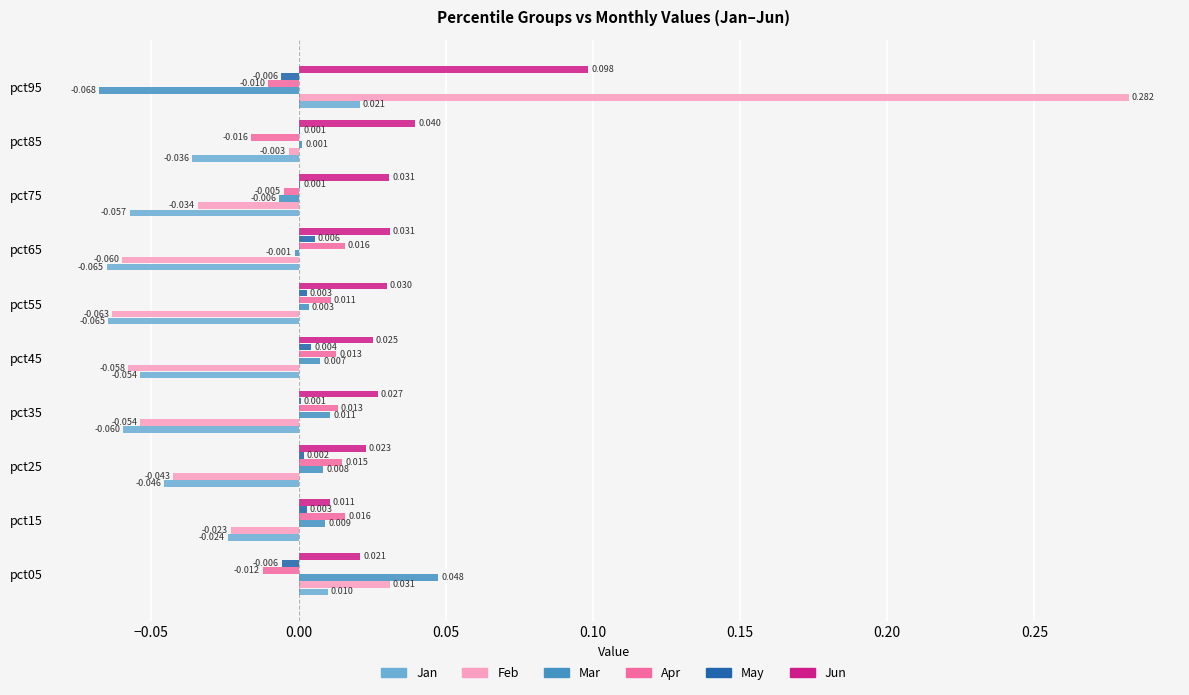

Is the value of Feb at pct45 greater than the value of May at pct75?

No